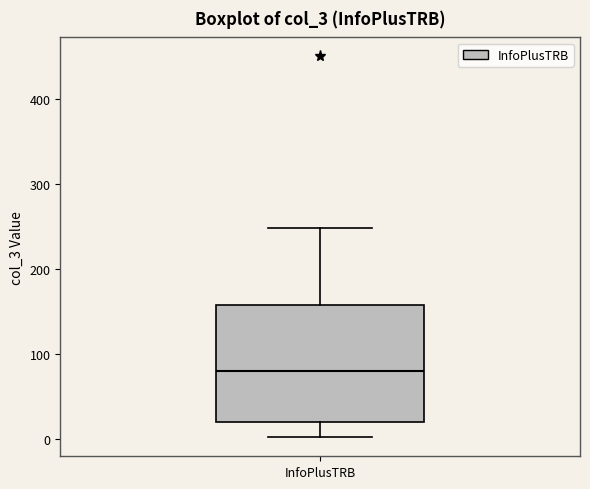

Where does the upper whisker of the box for InfoPlusTRB end on the y-axis? The values are not printed on the chart, so give them approximately, as read against the axis.

250